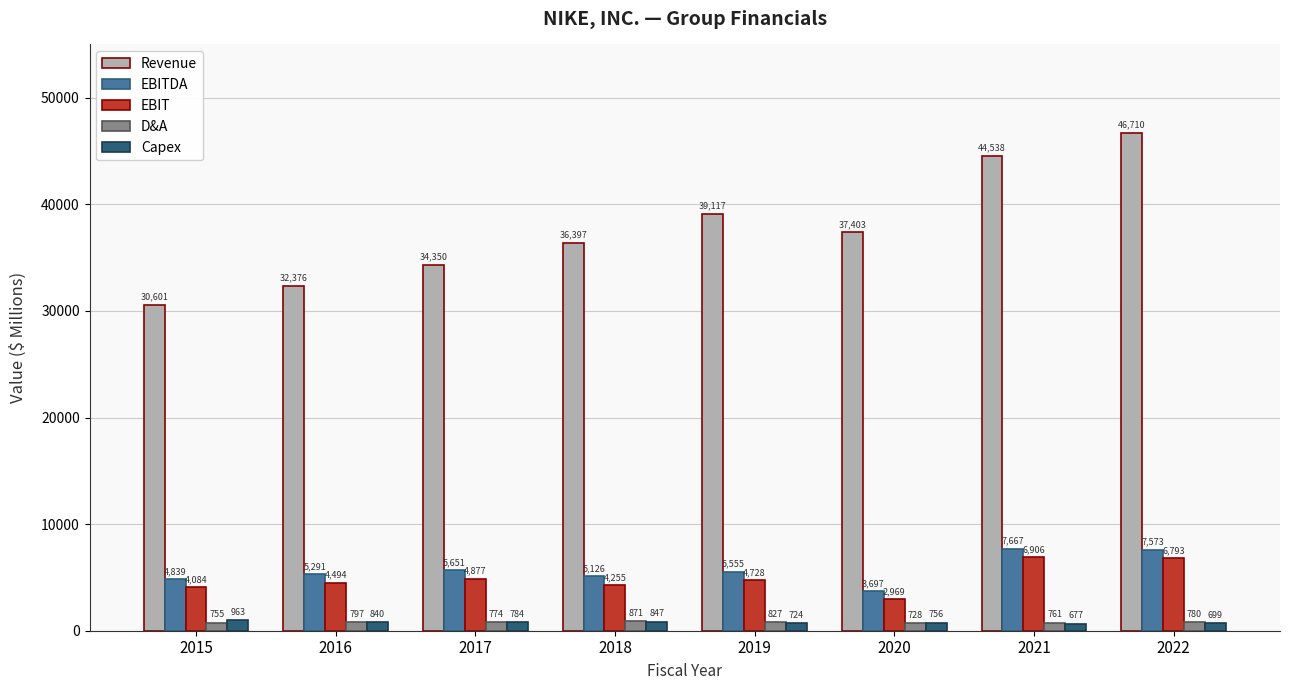

Reading right to left, list all the values displayed in this chart.

Revenue: 2022=46710	2021=44538	2020=37403	2019=39117	2018=36397	2017=34350	2016=32376	2015=30601
EBITDA: 2022=7573	2021=7667	2020=3697	2019=5555	2018=5126	2017=5651	2016=5291	2015=4839
EBIT: 2022=6793	2021=6906	2020=2969	2019=4728	2018=4255	2017=4877	2016=4494	2015=4084
D&A: 2022=780	2021=761	2020=728	2019=827	2018=871	2017=774	2016=797	2015=755
Capex: 2022=699	2021=677	2020=756	2019=724	2018=847	2017=784	2016=840	2015=963